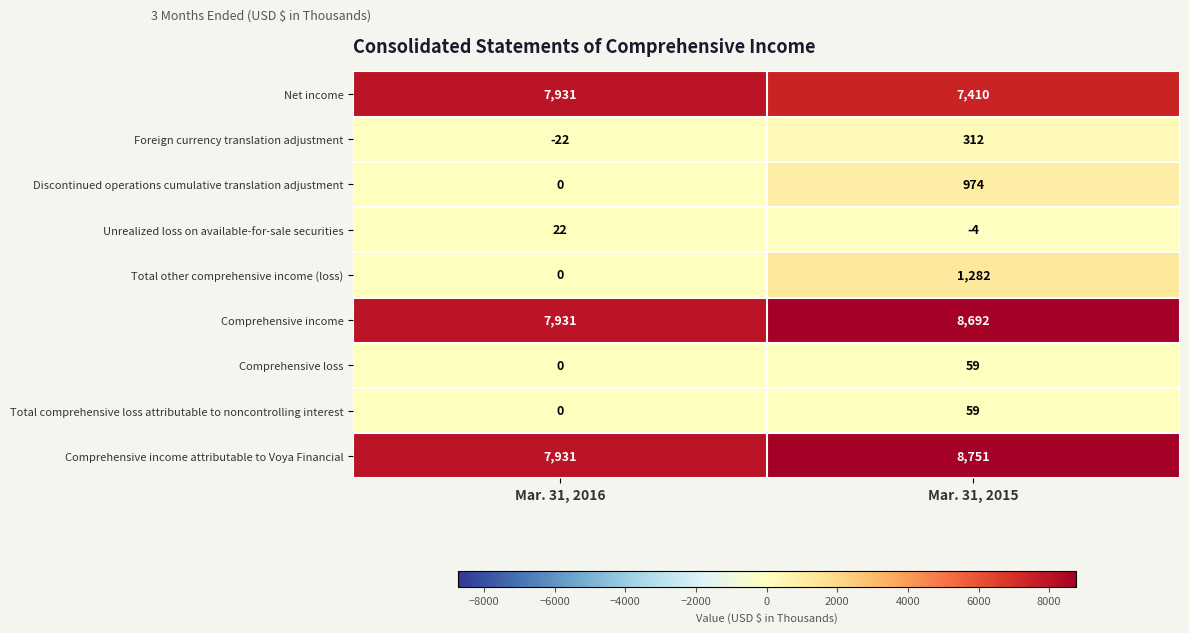

The Total other comprehensive income (loss) series shows 0 at Mar. 31, 2016. True or false?

True